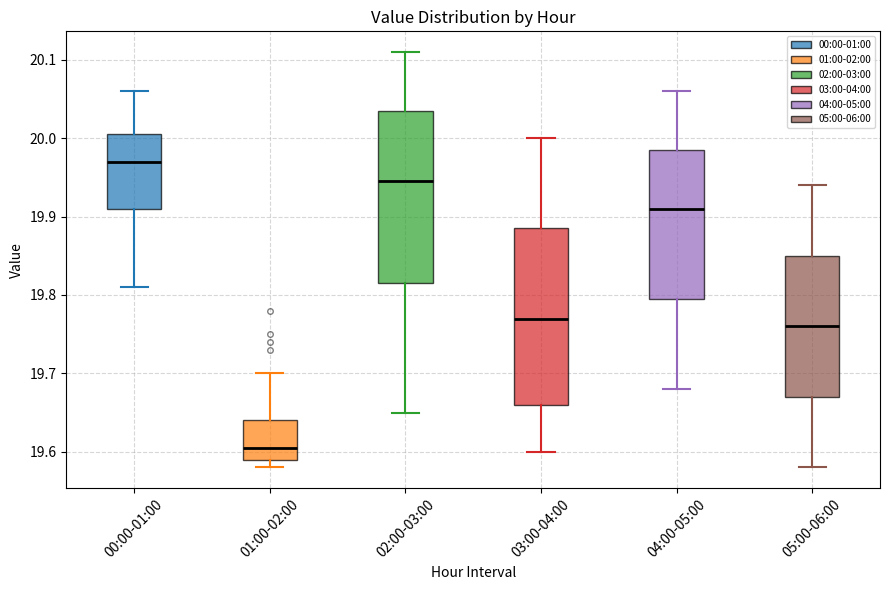

Reading left to right, read every box against the y-axis: the position of its median line, the range the box covers, and the ends of its whiskers. The values are not printed on the chart, so give them approximately, as read against the axis.

00:00-01:00: median 19.97, box 19.91 to 20.01, whiskers 19.81 to 20.06
01:00-02:00: median 19.61, box 19.59 to 19.64, whiskers 19.58 to 19.70
02:00-03:00: median 19.95, box 19.82 to 20.04, whiskers 19.65 to 20.11
03:00-04:00: median 19.77, box 19.66 to 19.89, whiskers 19.60 to 20.00
04:00-05:00: median 19.91, box 19.80 to 19.99, whiskers 19.68 to 20.06
05:00-06:00: median 19.76, box 19.67 to 19.85, whiskers 19.58 to 19.94